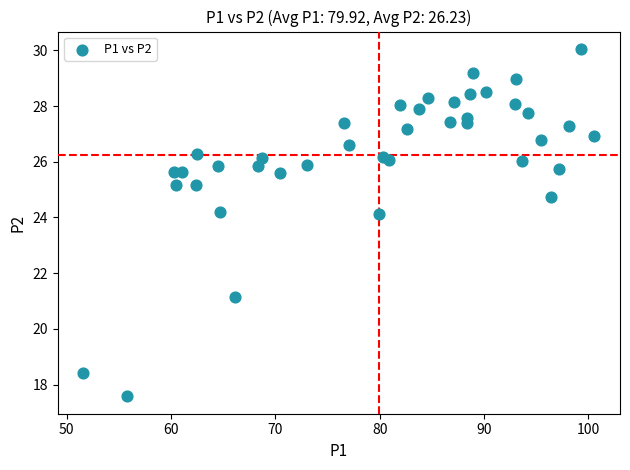

What is the range of Y values (max minus min)?

12.5